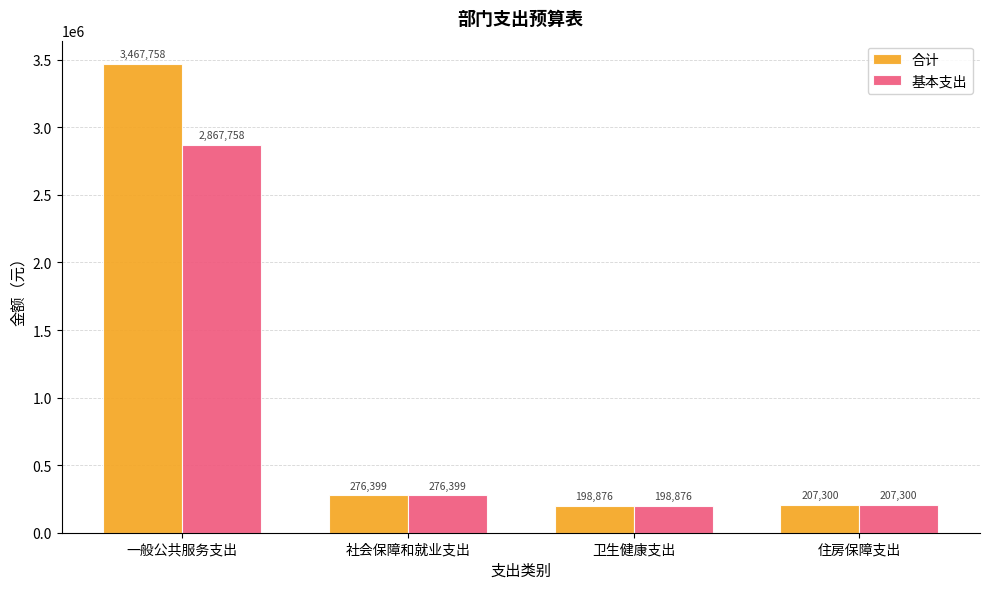

Which label corresponds to the largest value in the chart?

一般公共服务支出